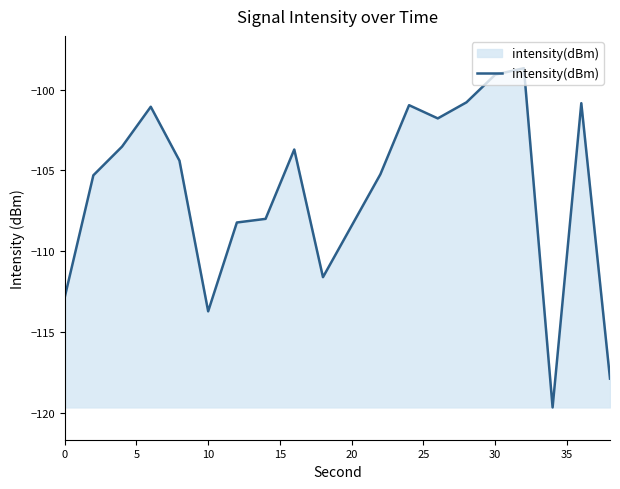

What is the difference between the maximum and minimum values?

21.0